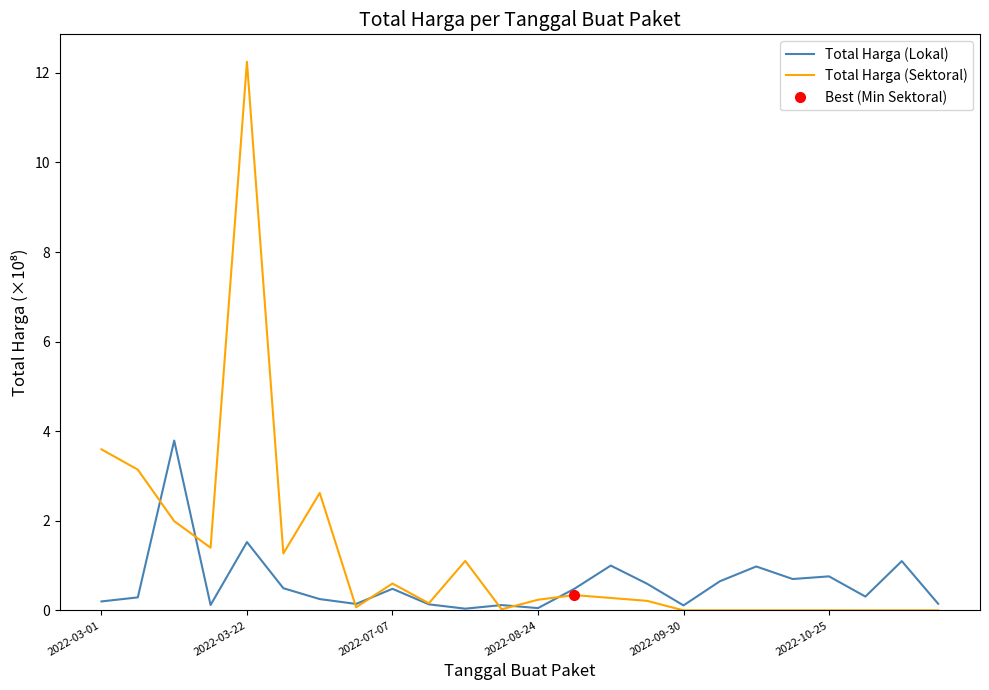

The value of Total Harga (Sektoral) at 2022-03-01 is 3.6. True or false?

True